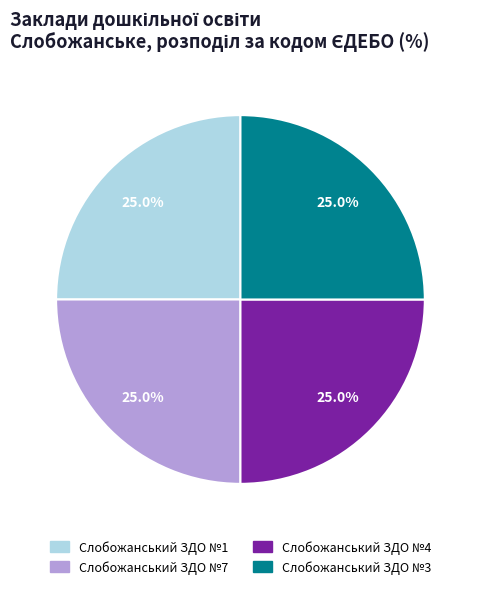

How many segments does this pie chart have?

4